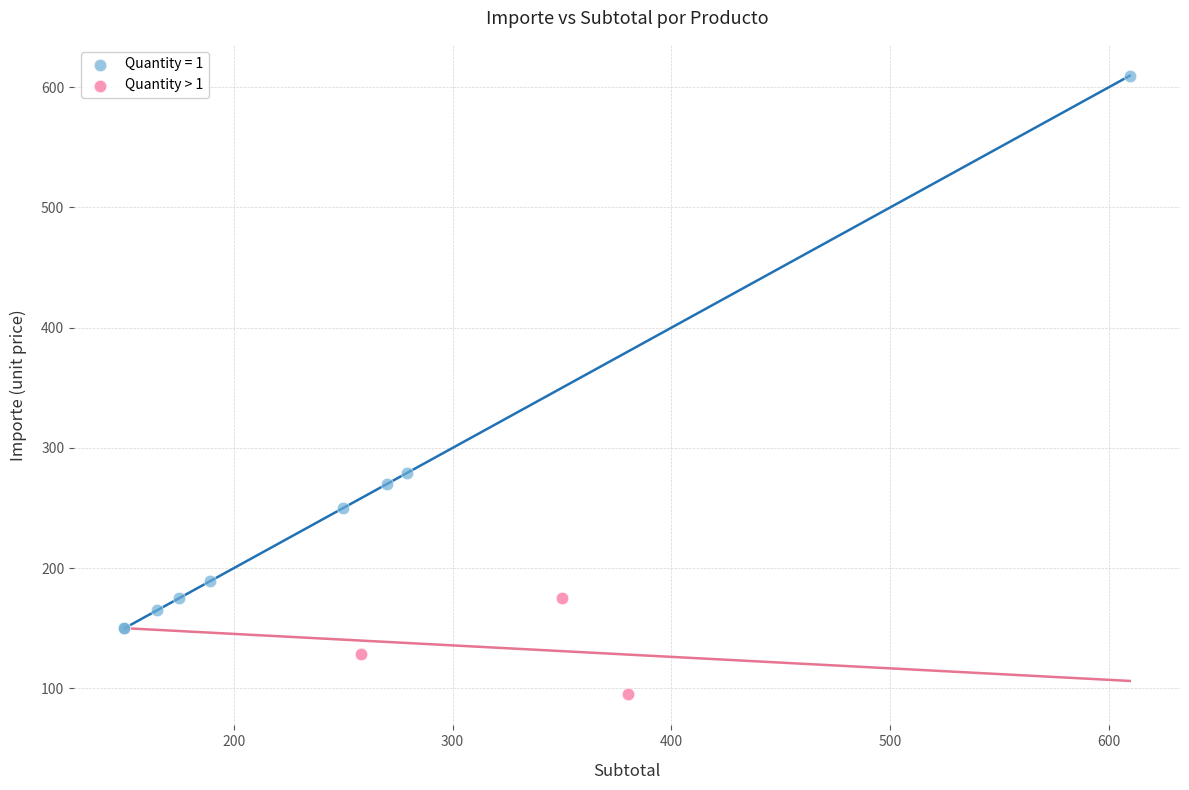

Which series contains the highest Y value?

Quantity = 1